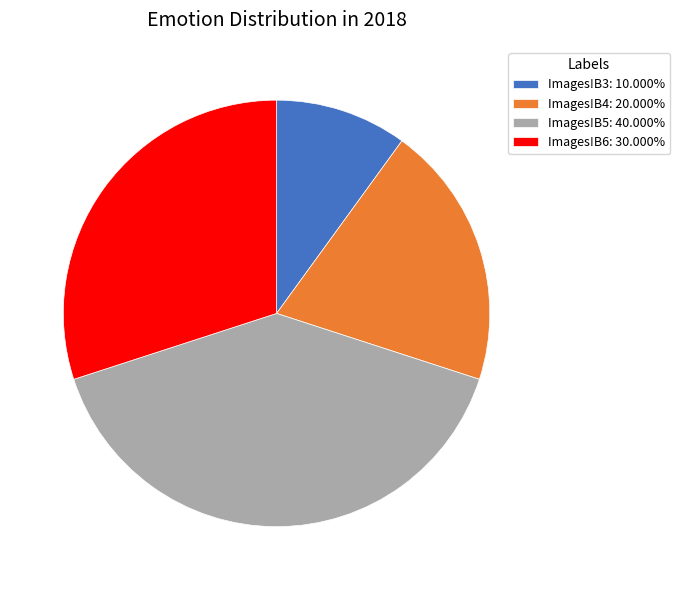

Between Images!B5 and Images!B4, which is larger?

Images!B5